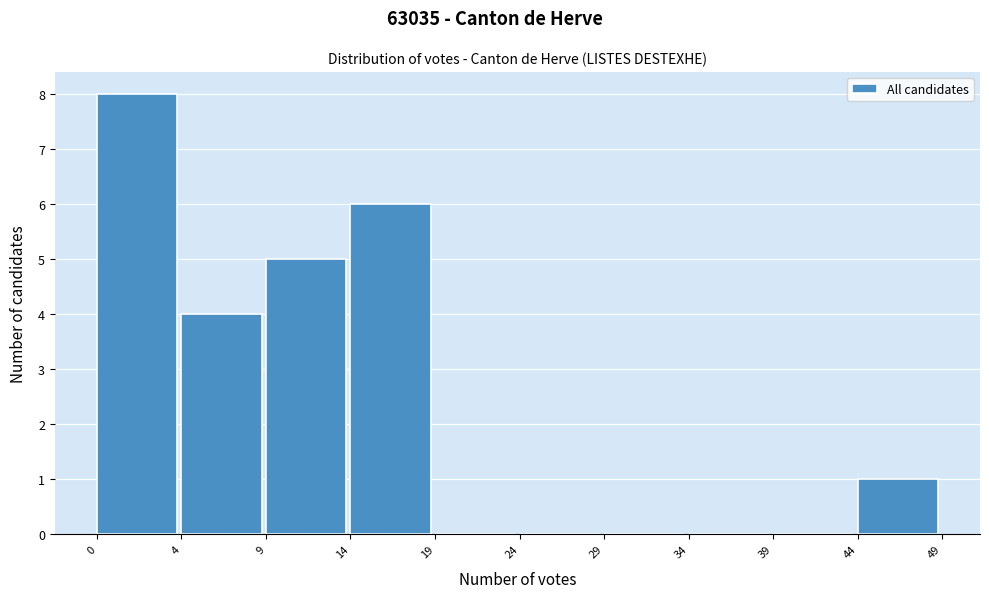

Reading left to right, what are all the values shown in this chart?

0=8	4=4	9=5	14=6	19=0	24=0	29=0	34=0	39=0	44=1